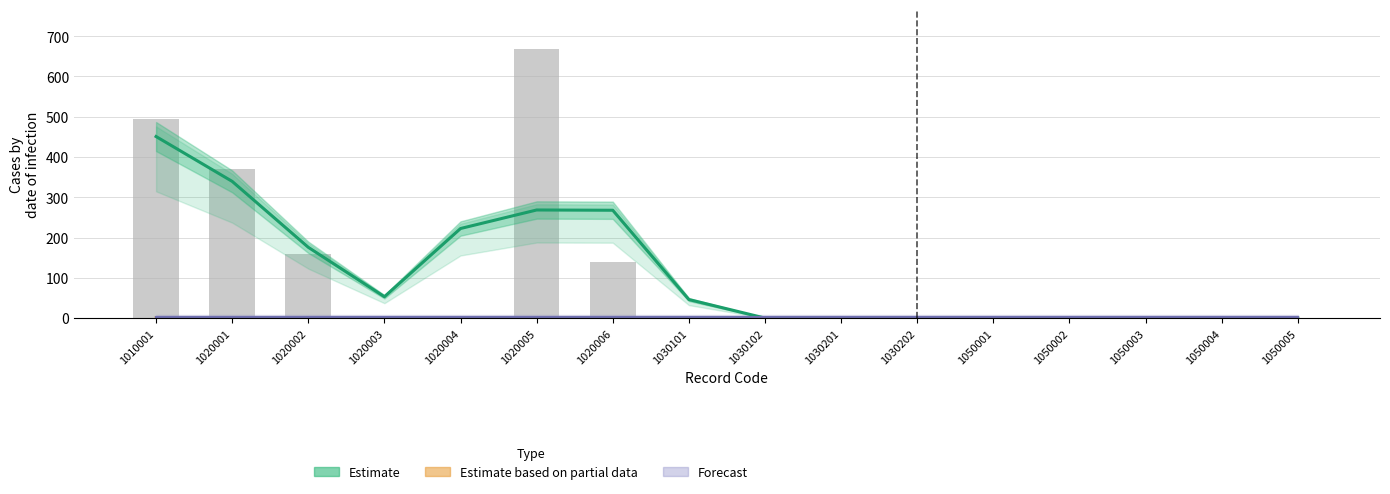

What is the sum of all Estimate values?

1823.0